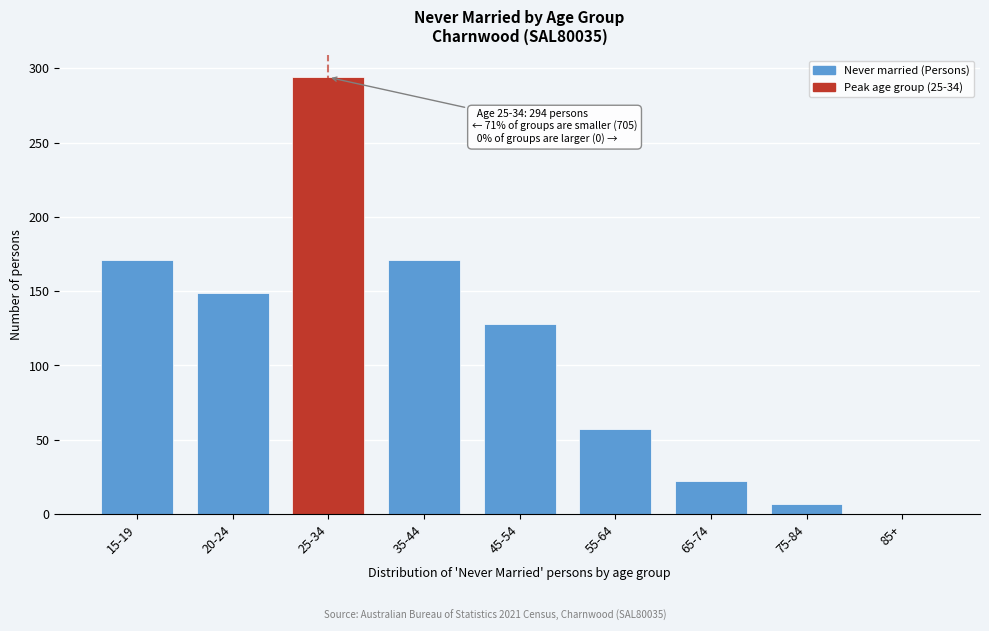

Reading right to left, what are all the values shown in this chart?

85+=0	75-84=7	65-74=22	55-64=57	45-54=128	35-44=171	25-34=294	20-24=149	15-19=171